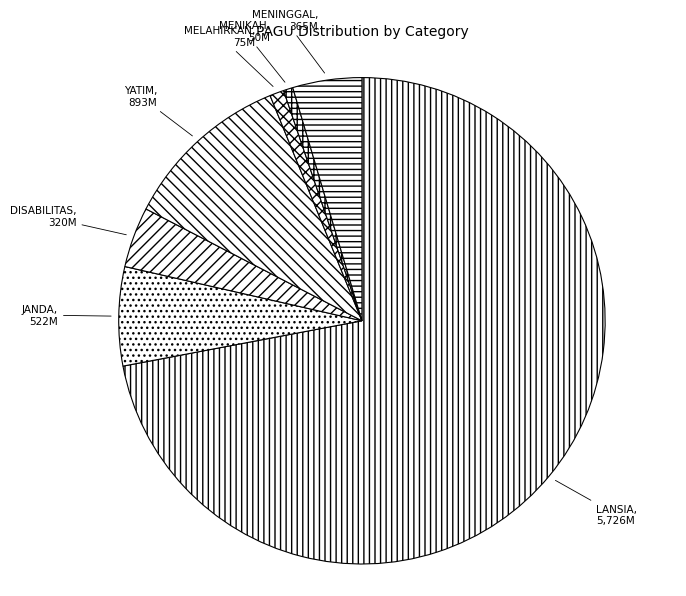

Between MELAHIRKAN and LANSIA, which is larger?

LANSIA